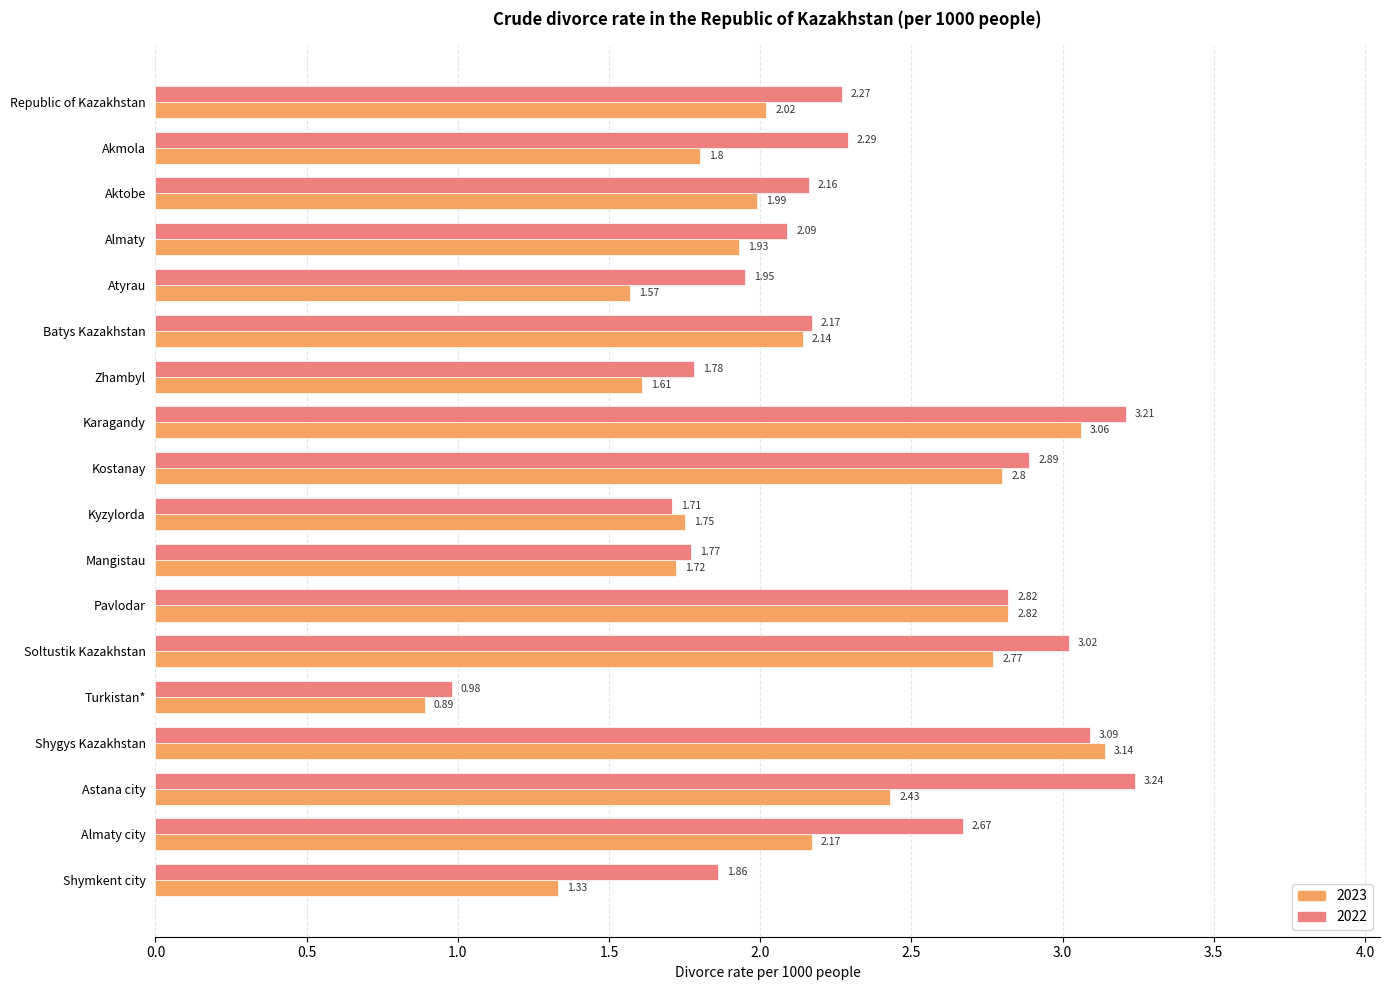

Rank the series at Batys Kazakhstan from highest to lowest value.

2022, 2023